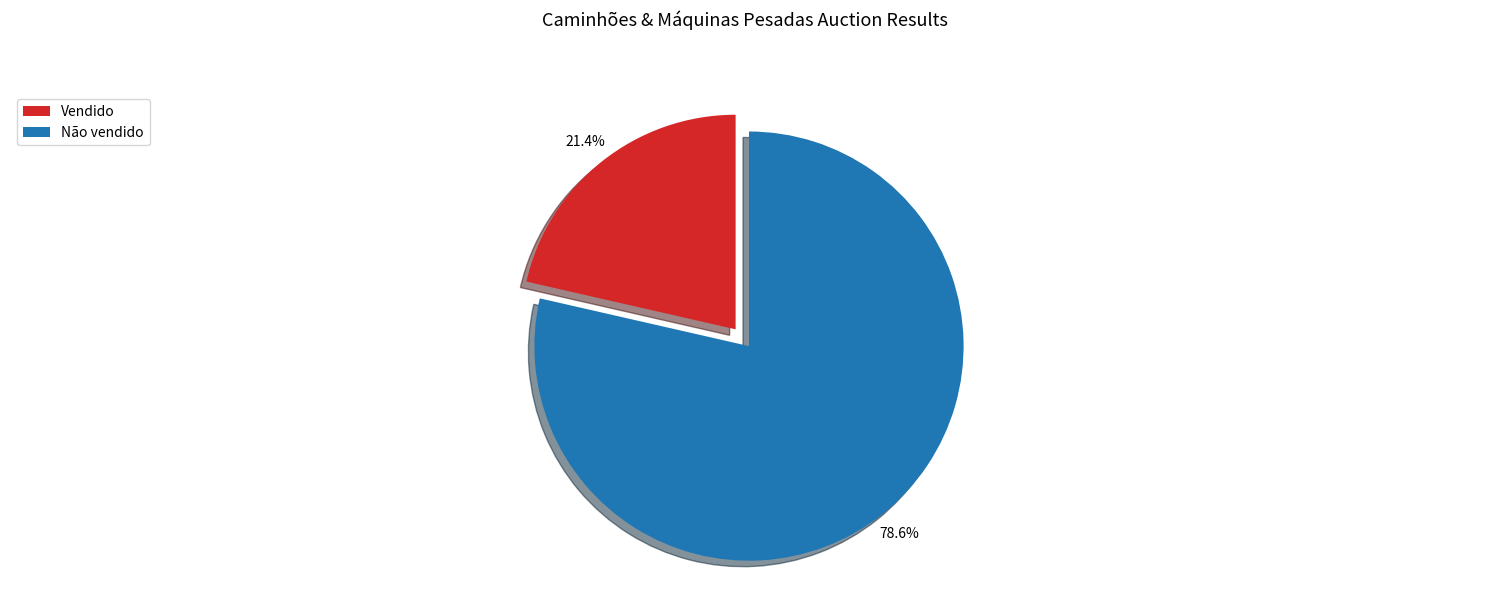

Which slice is the largest?

Não vendido